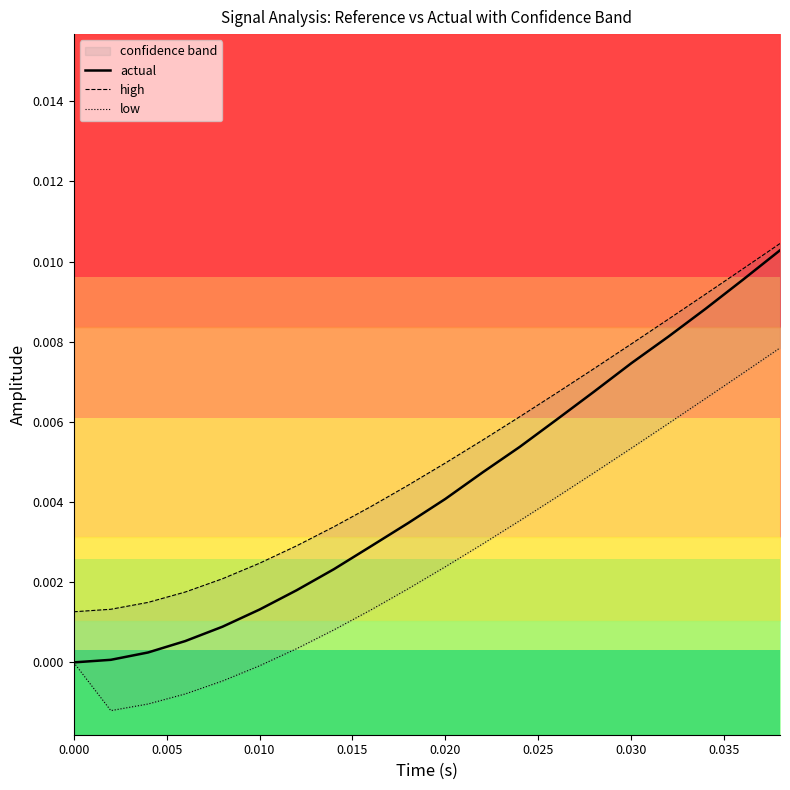

True or false: actual has a value of 0.0 at 0.000.

True